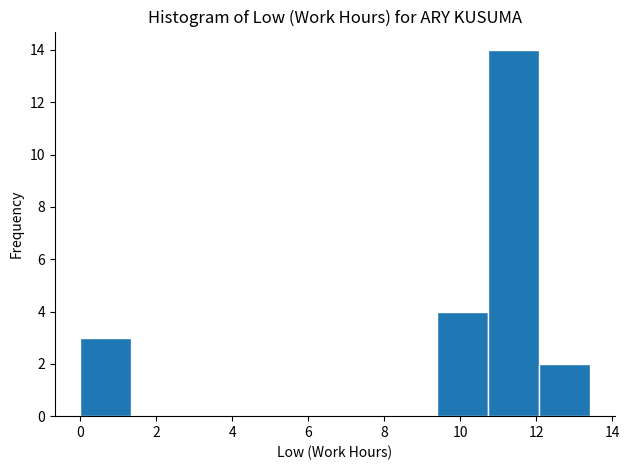

How tall is the bar that spans 0.0 to 1.4 on the x-axis? Neither the bar edges nor the heights are printed on the chart, so give them approximately, as read against the axes.

3